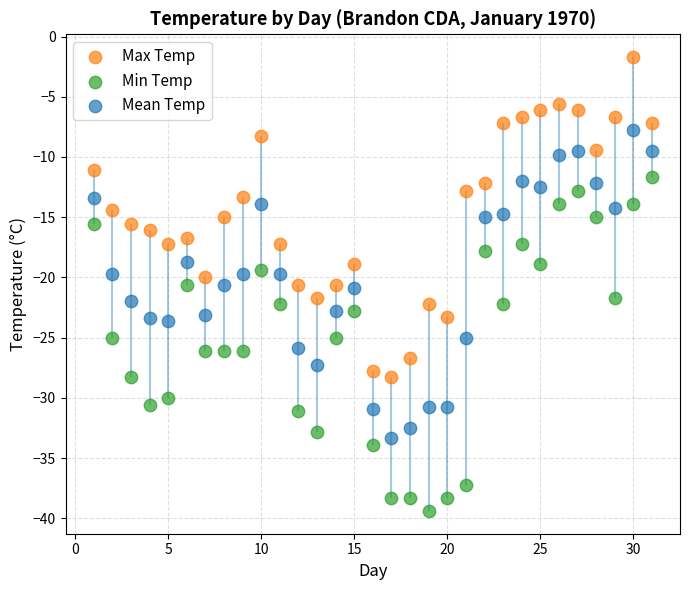

Across all data points, what is the range of X values (max minus min)?

30.0